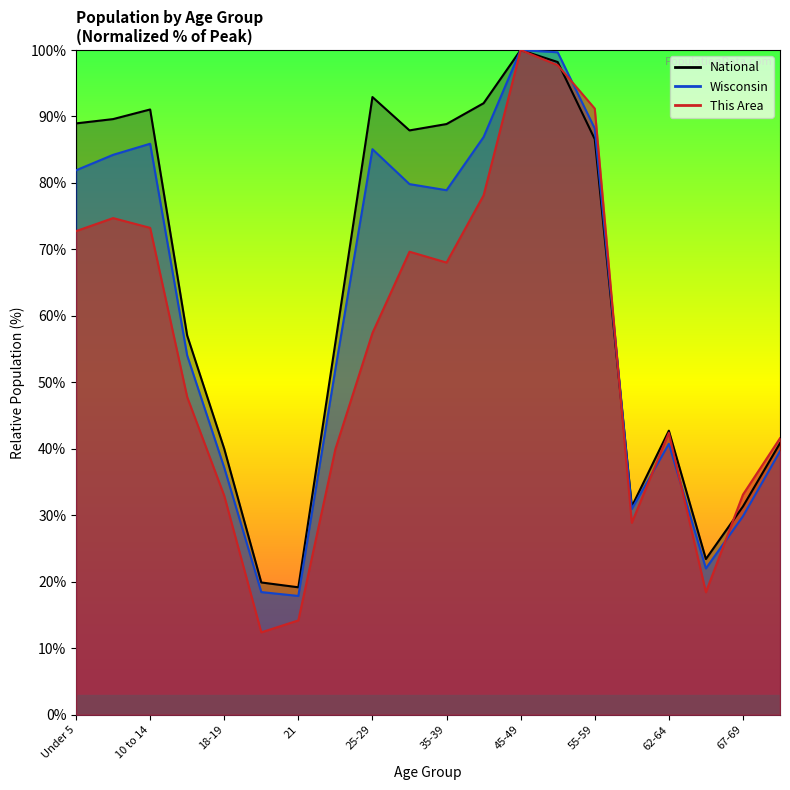

Which series has the largest range (max minus min)?

This Area